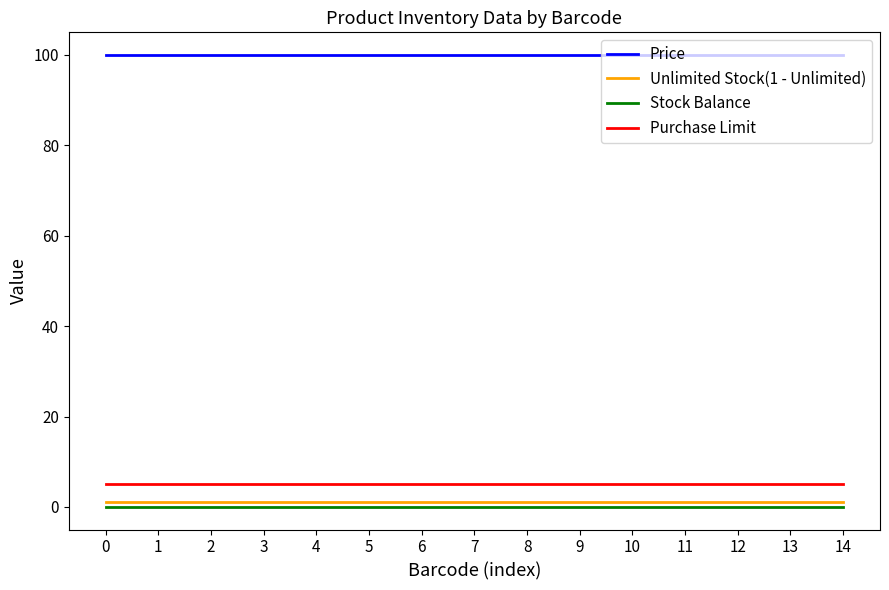

The value of Purchase Limit at 3 is 5. True or false?

True